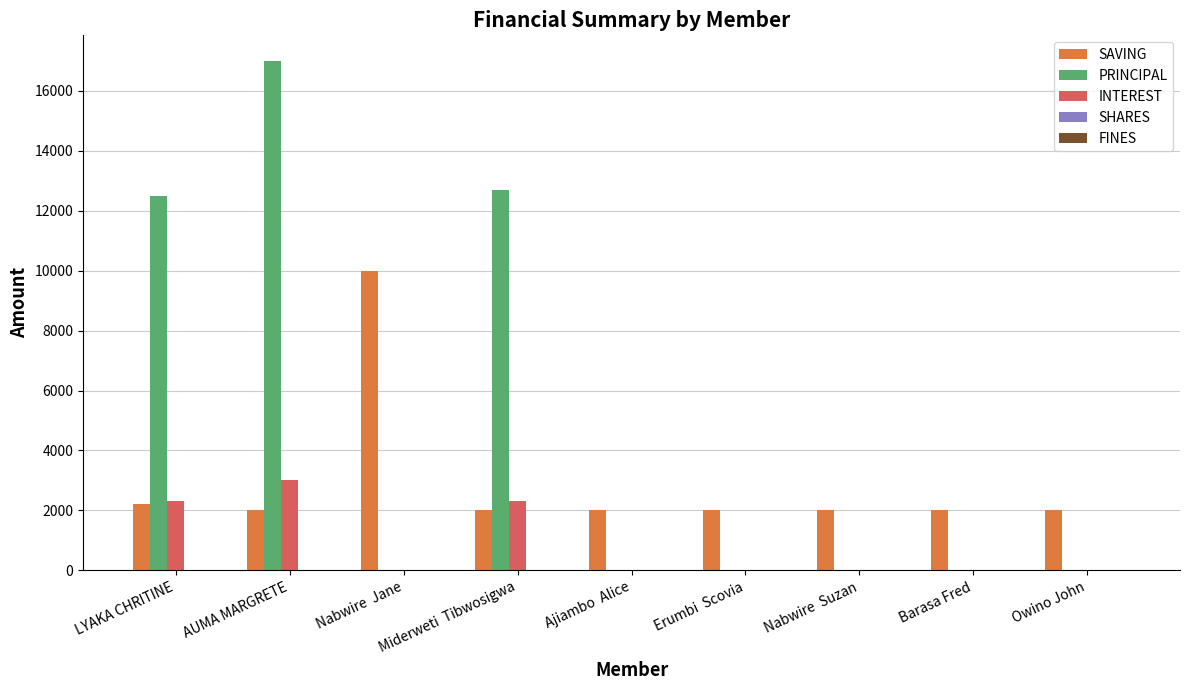

What is the sum of all PRINCIPAL values?

42200